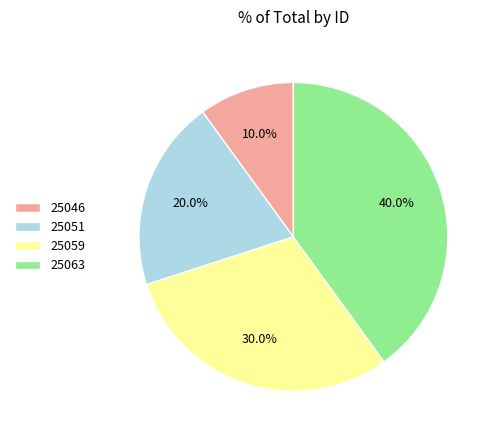

To the nearest percent, what is the combined percentage of 25059 and 25046?

40%